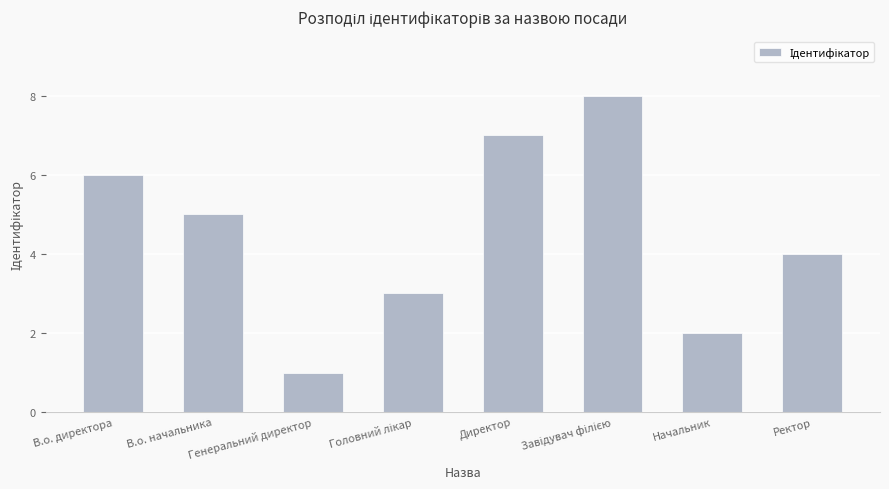

What is the greatest value displayed?

8